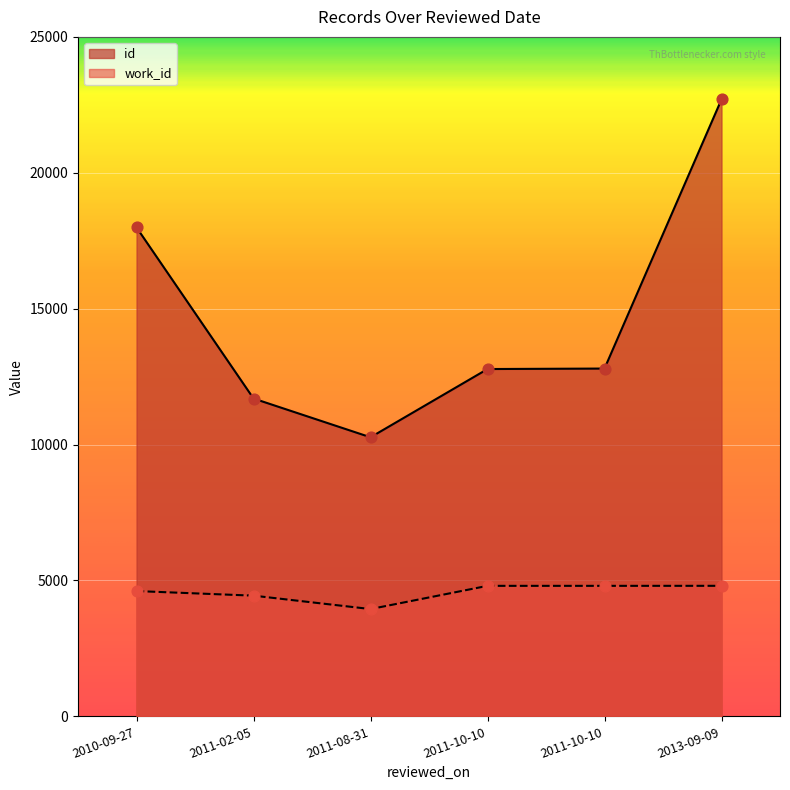

What is the total value across all series at 2011-10-10?

17581